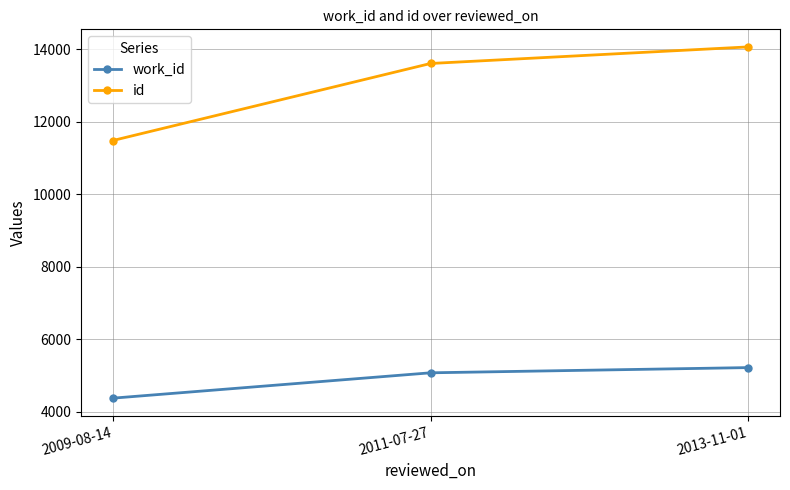

Is it true that id equals 11482 at 2009-08-14?

True